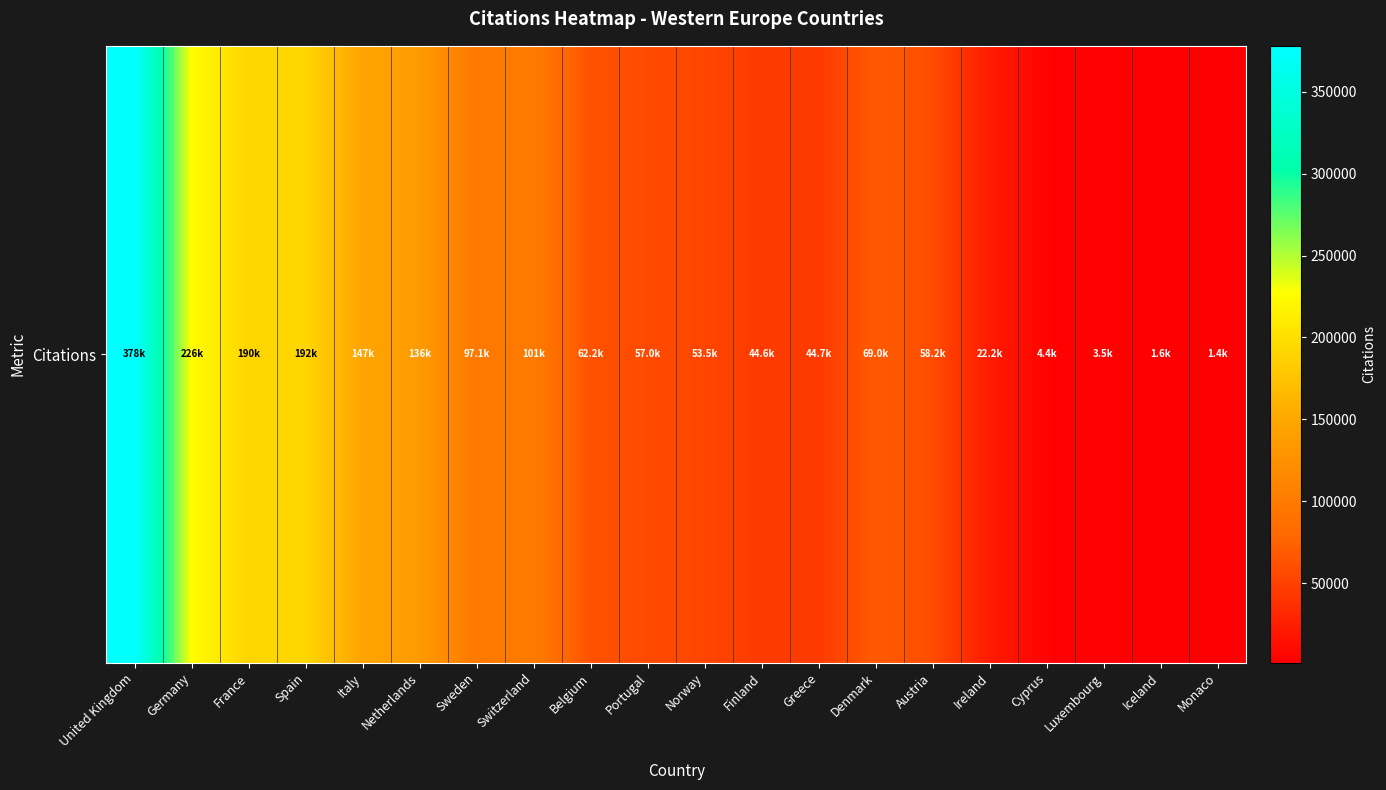

Reading left to right, what are all the values shown in this chart?

United Kingdom=378041	Germany=226294	France=189746	Spain=192272	Italy=146532	Netherlands=135894	Sweden=97124	Switzerland=101325	Belgium=62217	Portugal=56987	Norway=53522	Finland=44615	Greece=44710	Denmark=69004	Austria=58204	Ireland=22245	Cyprus=4432	Luxembourg=3513	Iceland=1555	Monaco=1417